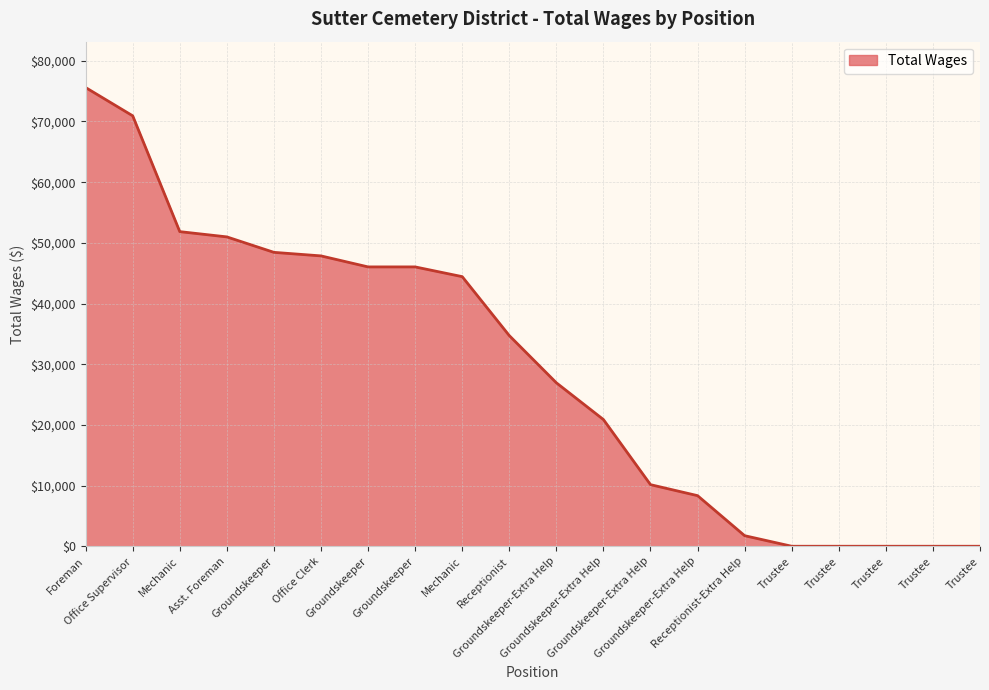

Reading left to right, extract all data points from this chart.

75592	70933	51847	50980	48432	47848	46034	46034	44430	34716	26937	20879	10150	8338	1740	0	0	0	0	0